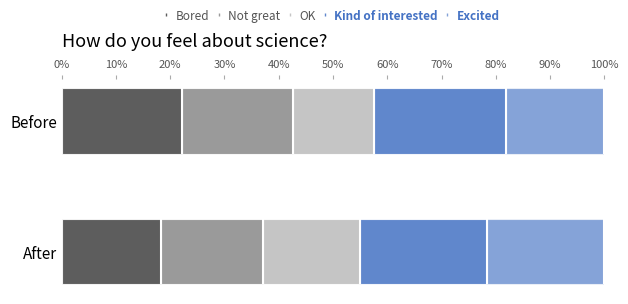

Count the number of data series in this chart.

5